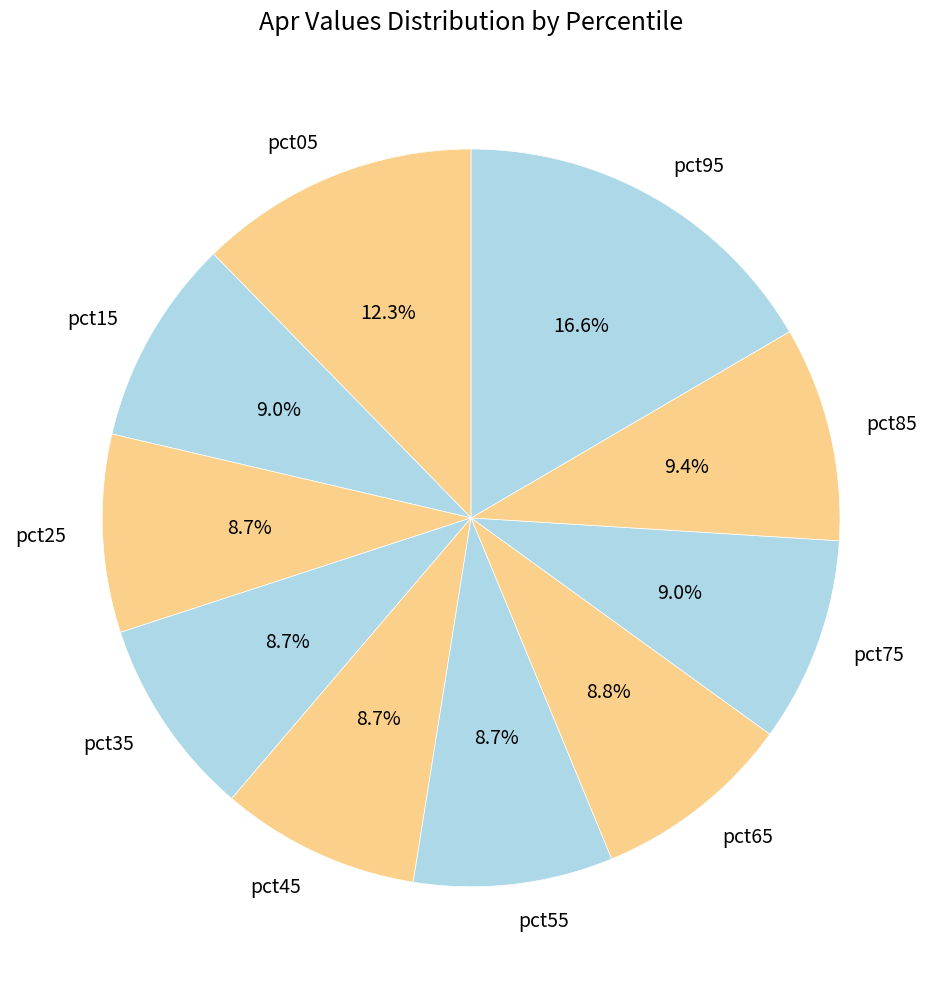

Do pct85 and pct45 together represent more than half of the pie?

No